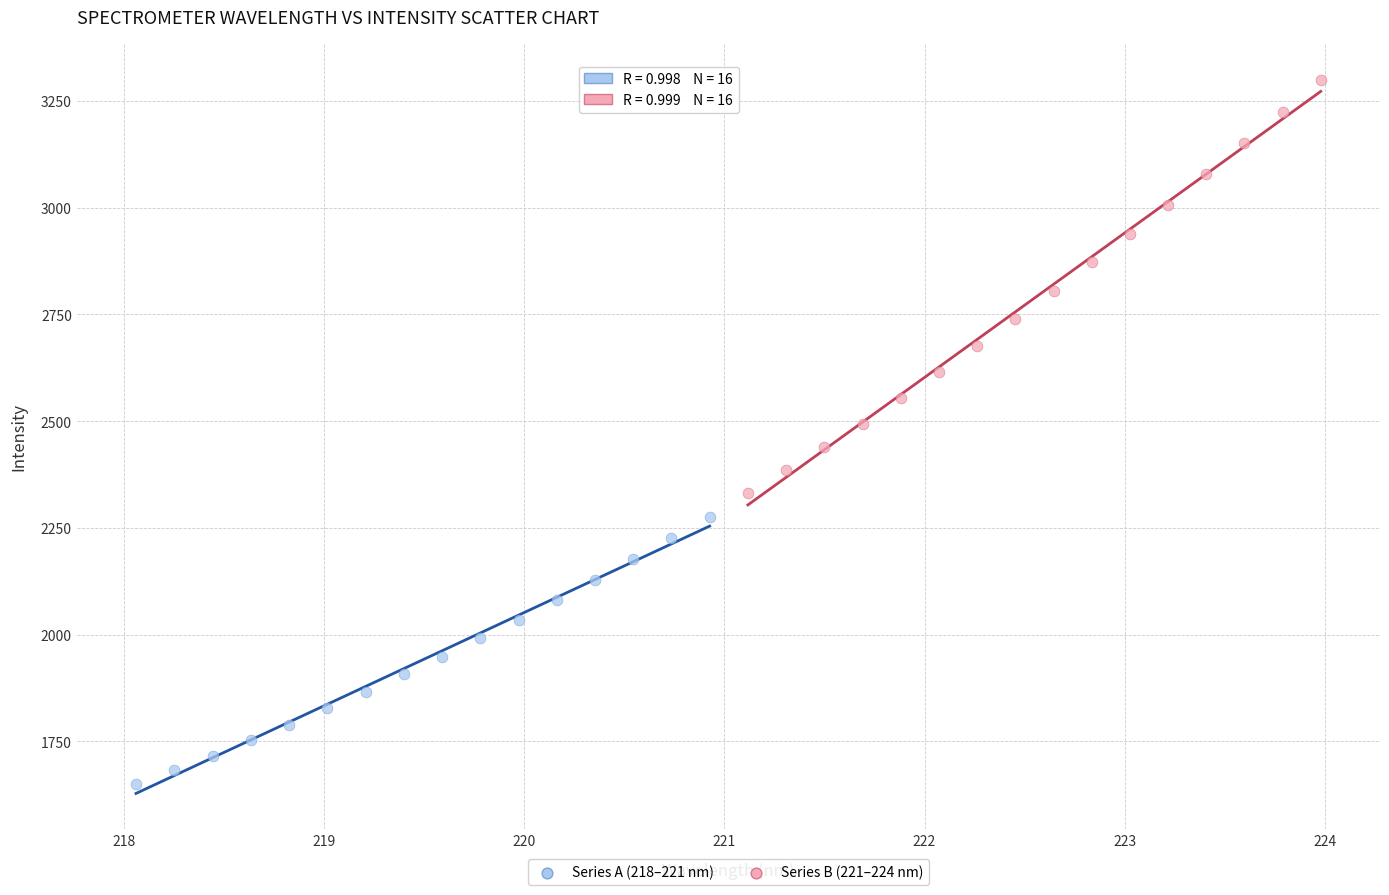

Which series has the largest Y range (max minus min)?

Series B (221–224 nm)